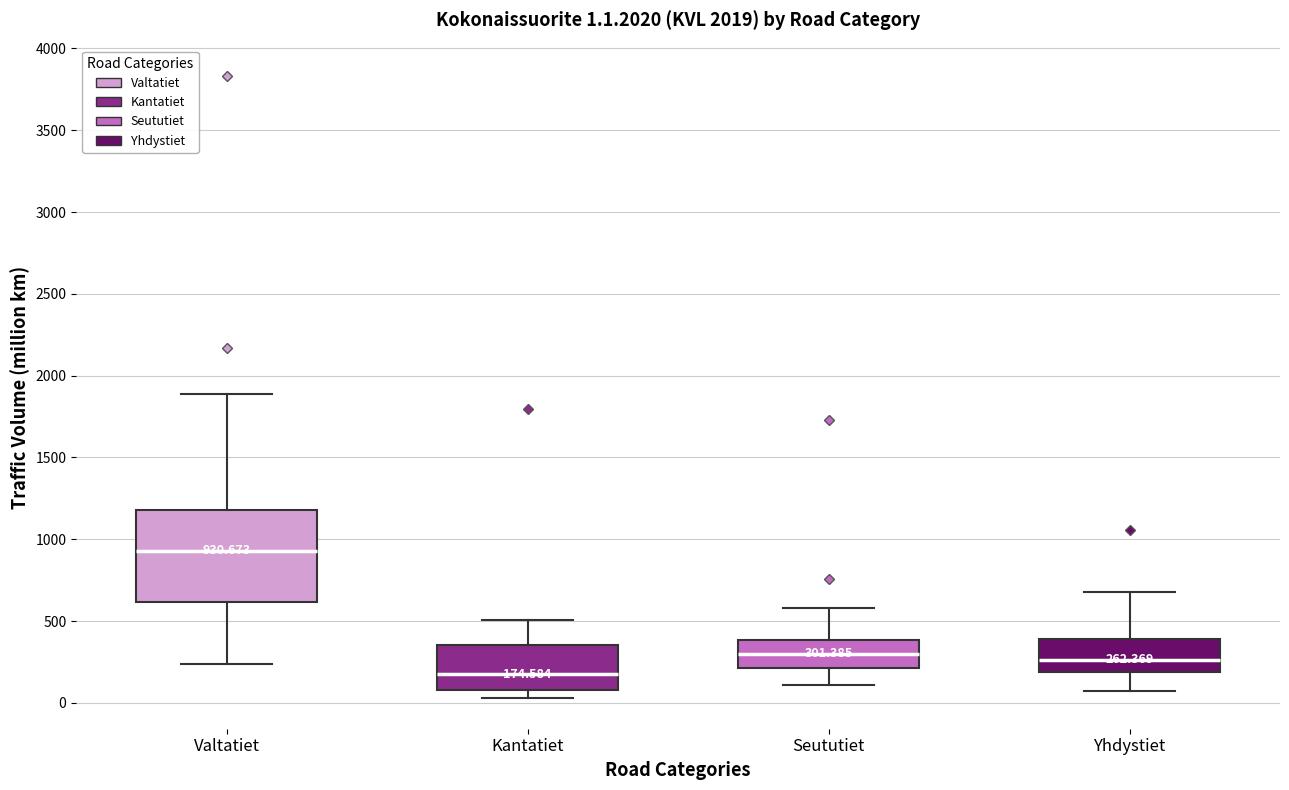

Which box has the lowest median line?

Kantatiet